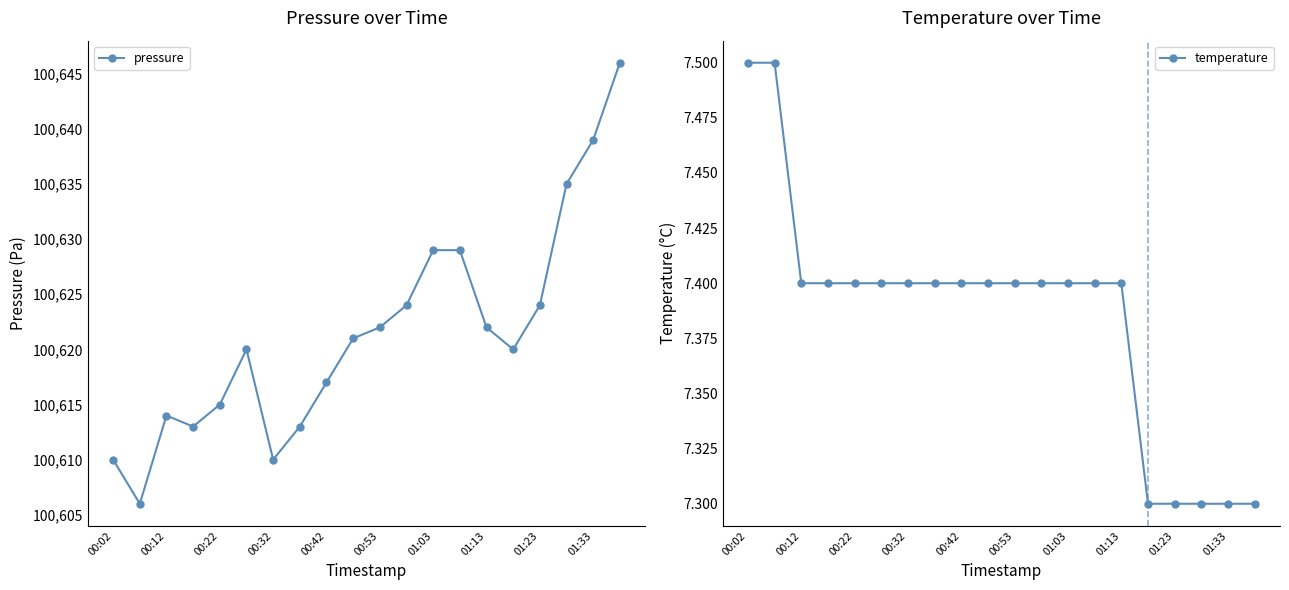

In pressure, how many points are lower than both neighbors (excluding endpoints)?

4